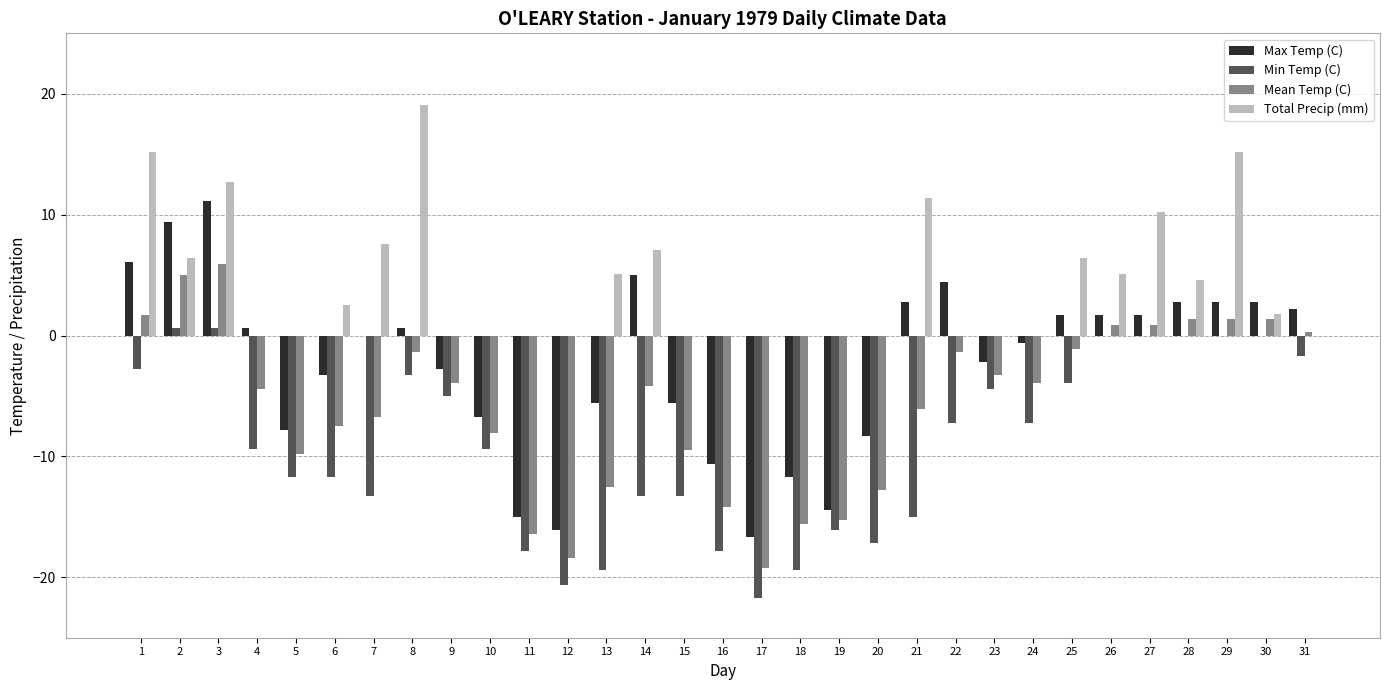

The value of Min Temp (C) at 10 is -4.1. True or false?

False